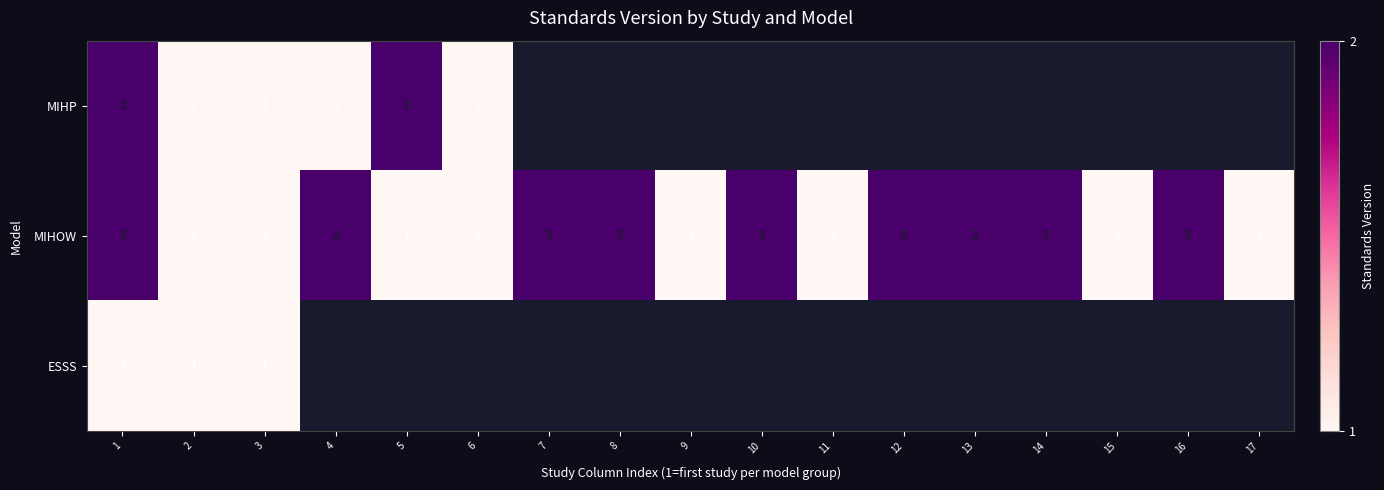

What is the sum of all MIHOW values?

26